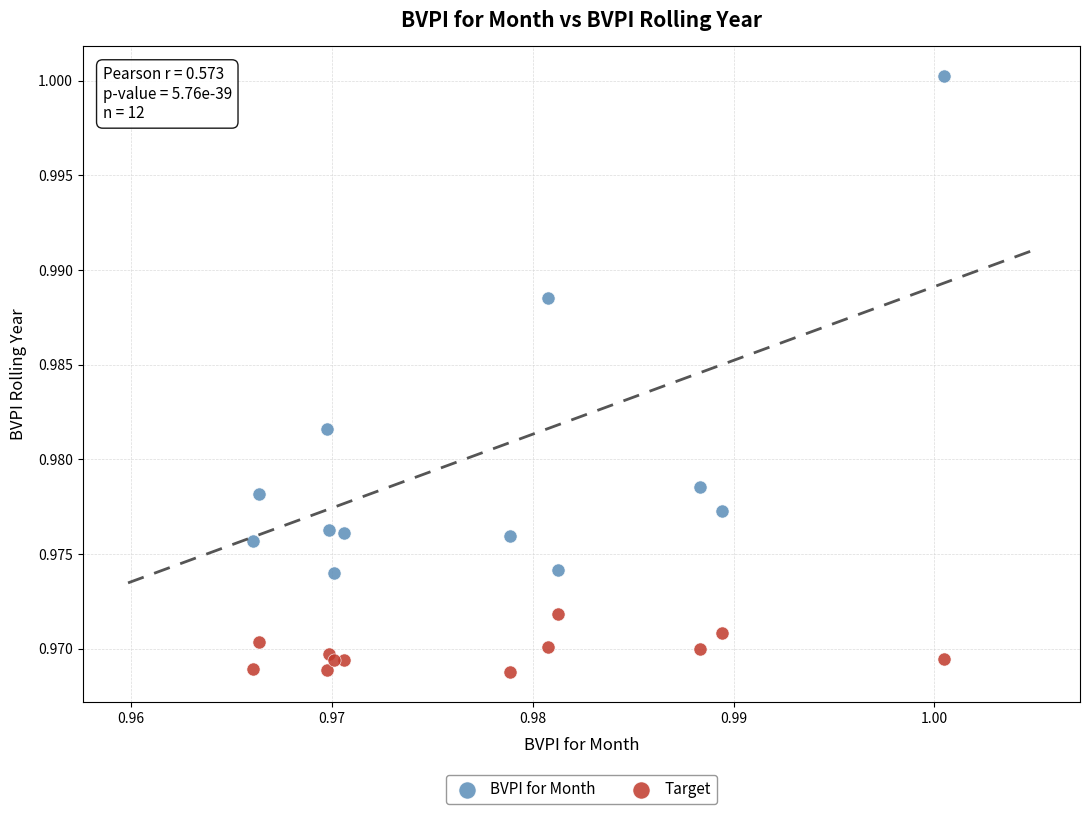

Which series has the widest spread of Y values?

BVPI for Month